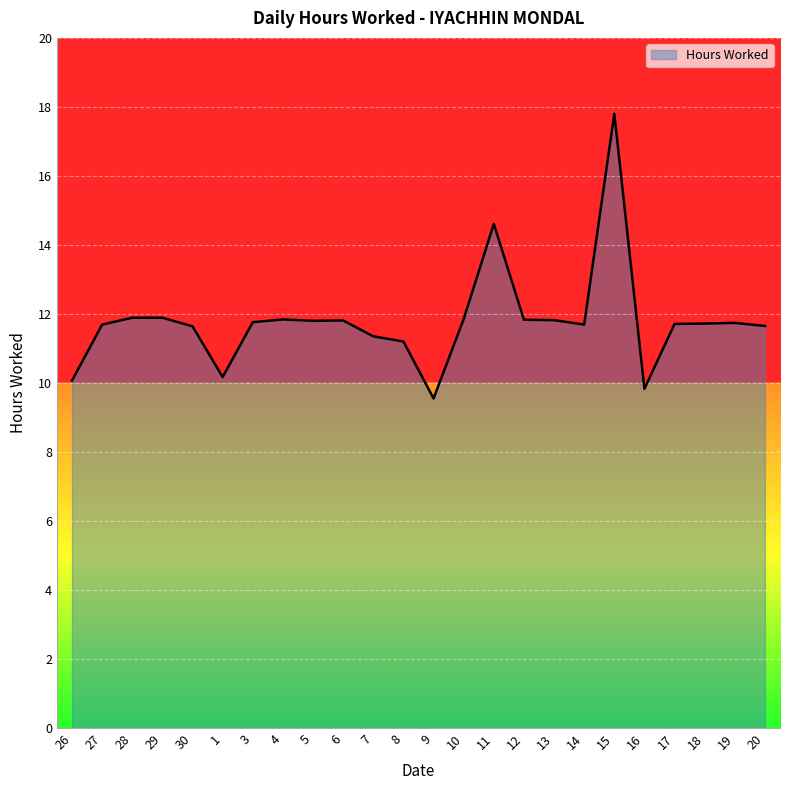

How many lines are shown in the chart?

1